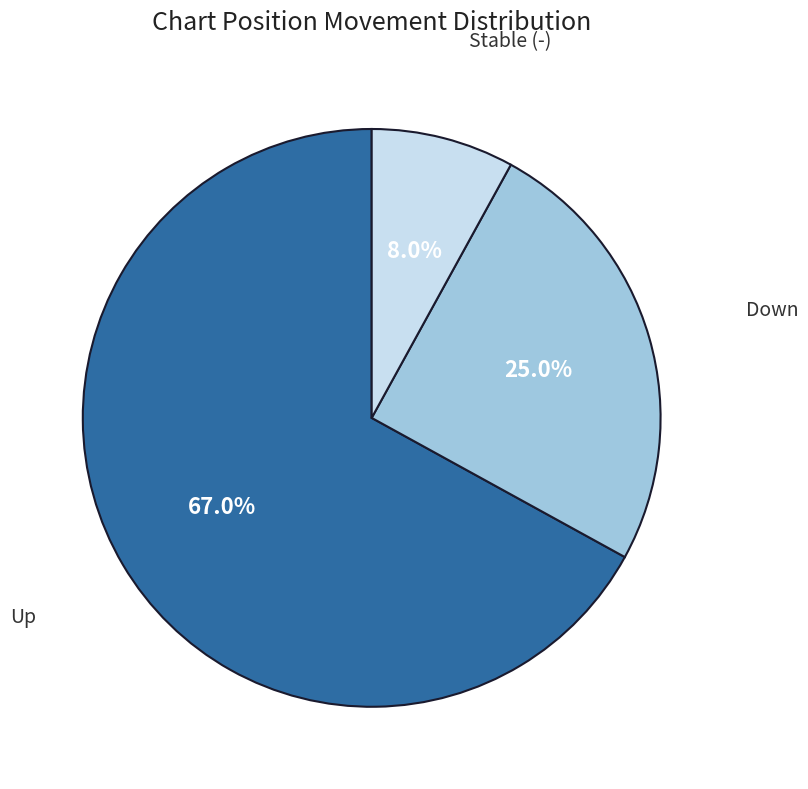

Does any single category account for the majority?

Yes